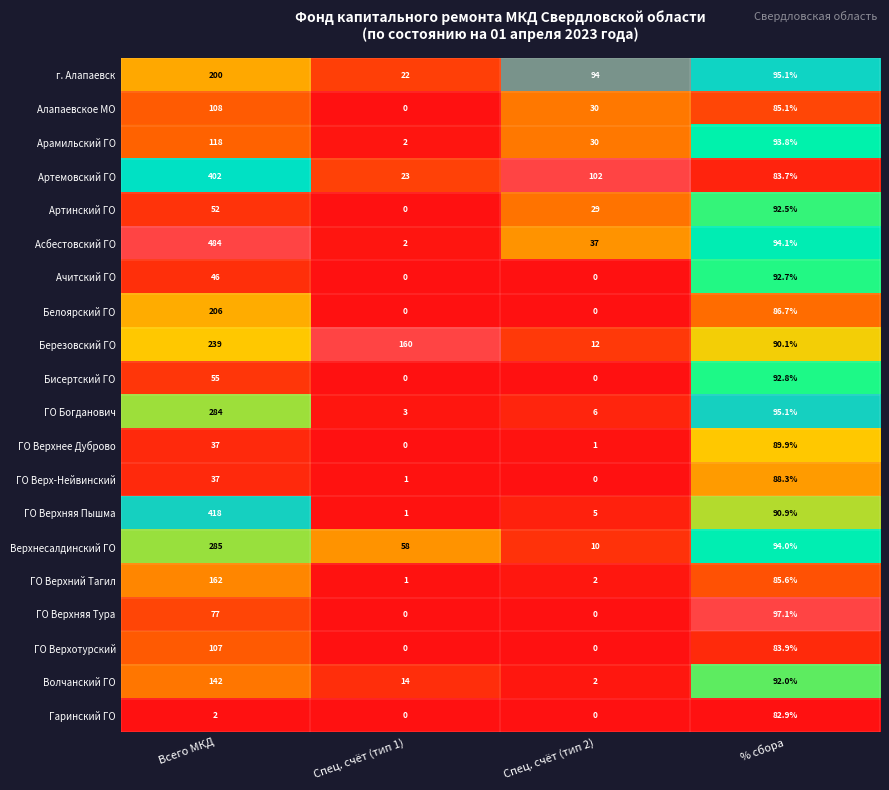

Is the value of Артинский ГО at Всего МКД greater than the value of ГО Верхотурский at Спец. счёт (тип 2)?

Yes